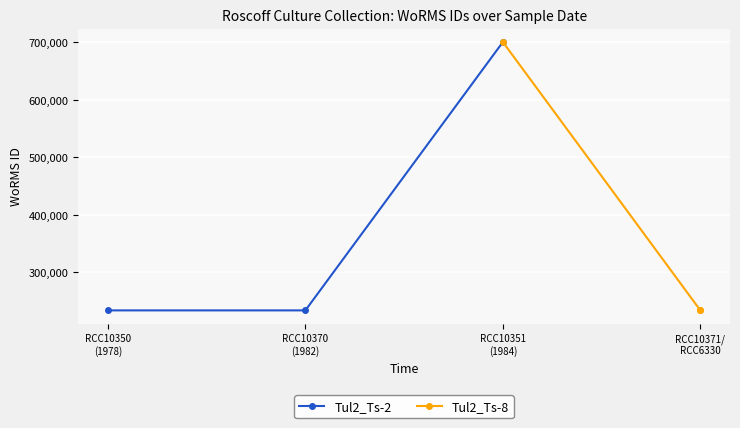

What is the maximum value for Tul2_Ts-2?

700515